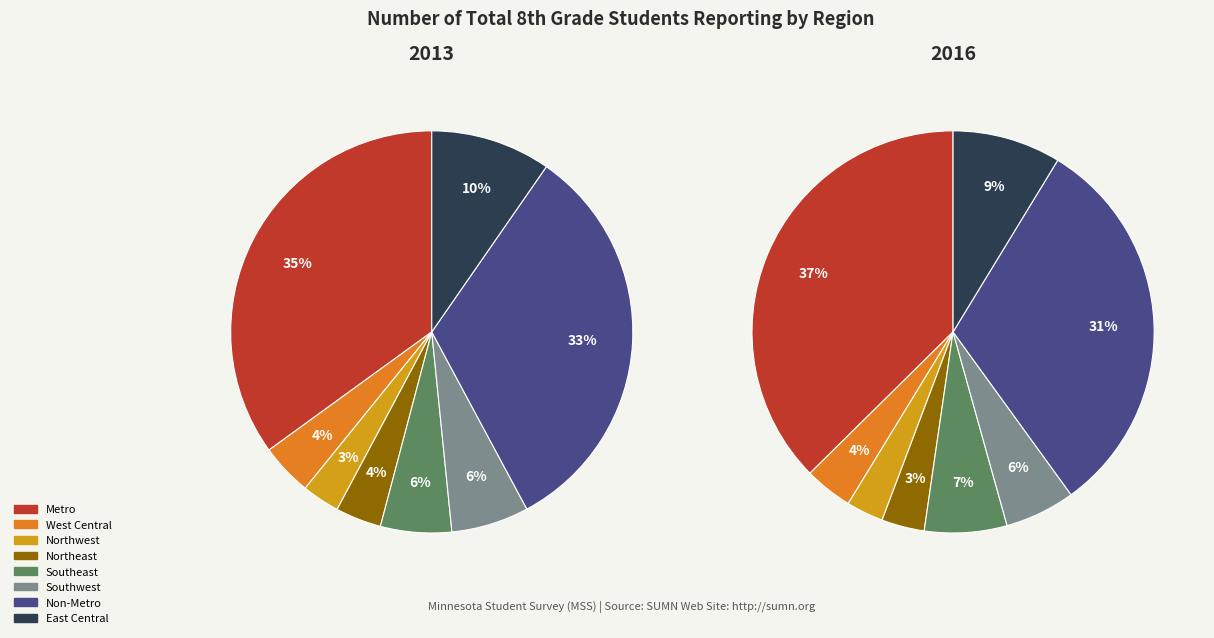

Count the number of slices in the pie.

8